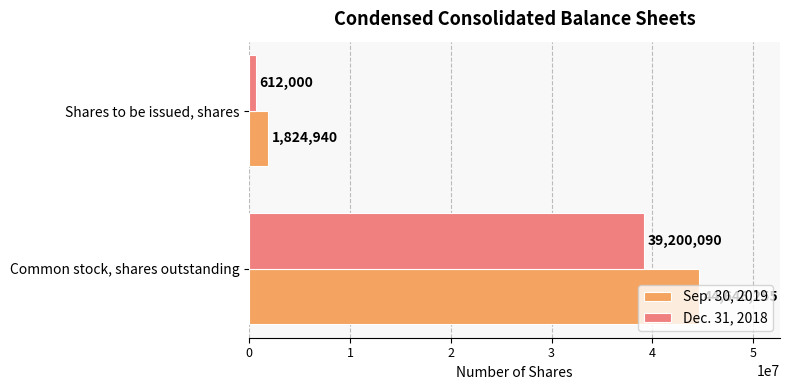

What is the difference between the Dec. 31, 2018 values at Common stock, shares outstanding and Shares to be issued, shares?

38588090